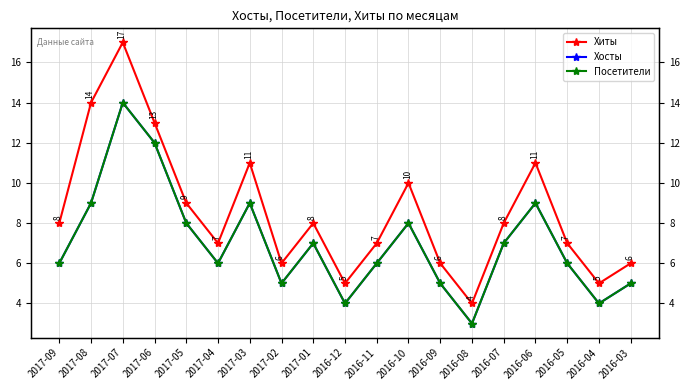

What is the difference between the second highest and second lowest values in the Посетители series?

8